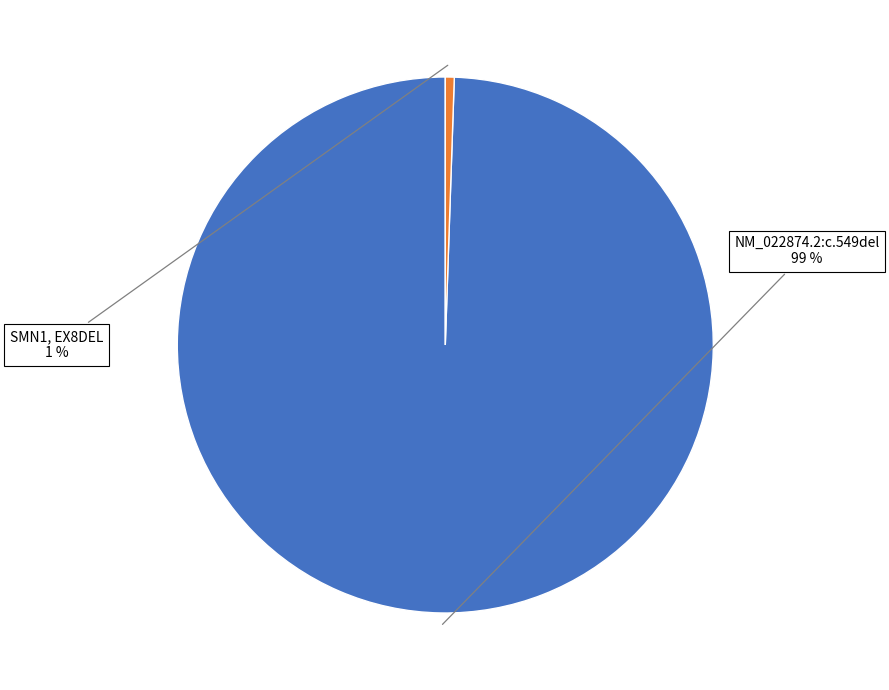

To the nearest percent, what is the combined percentage of SMN1, EX8DEL and NM_022874.2:c.549del?

100%